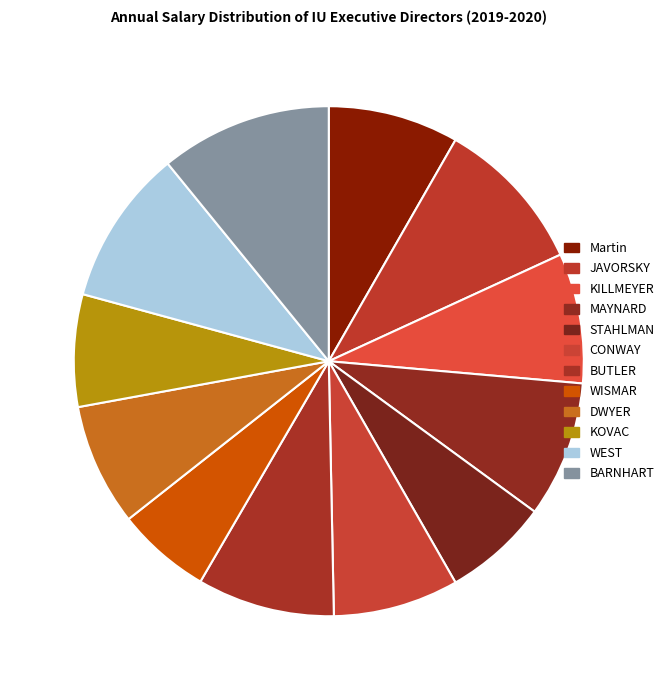

What portion of the pie excludes MAYNARD?

91.3%